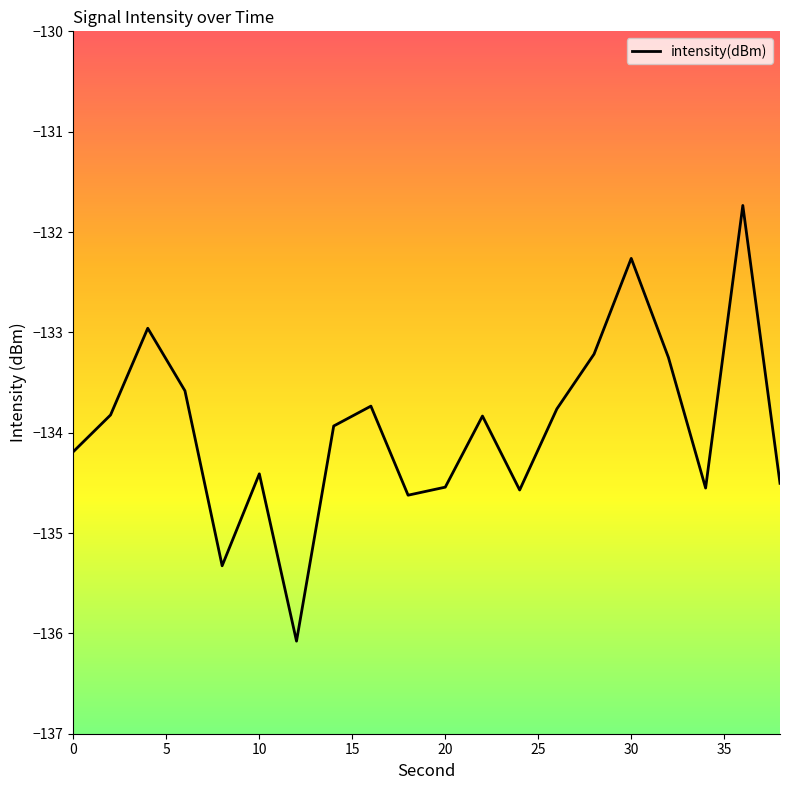

True or false: the data has more than 2 interior local peaks.

True